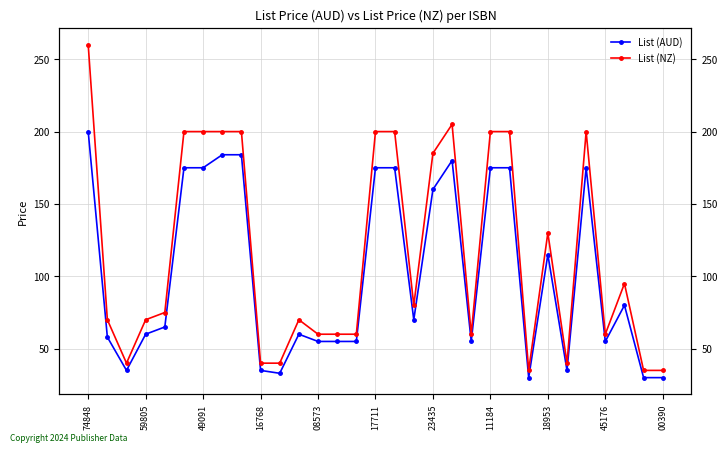

How many categories are shown in the chart?

31